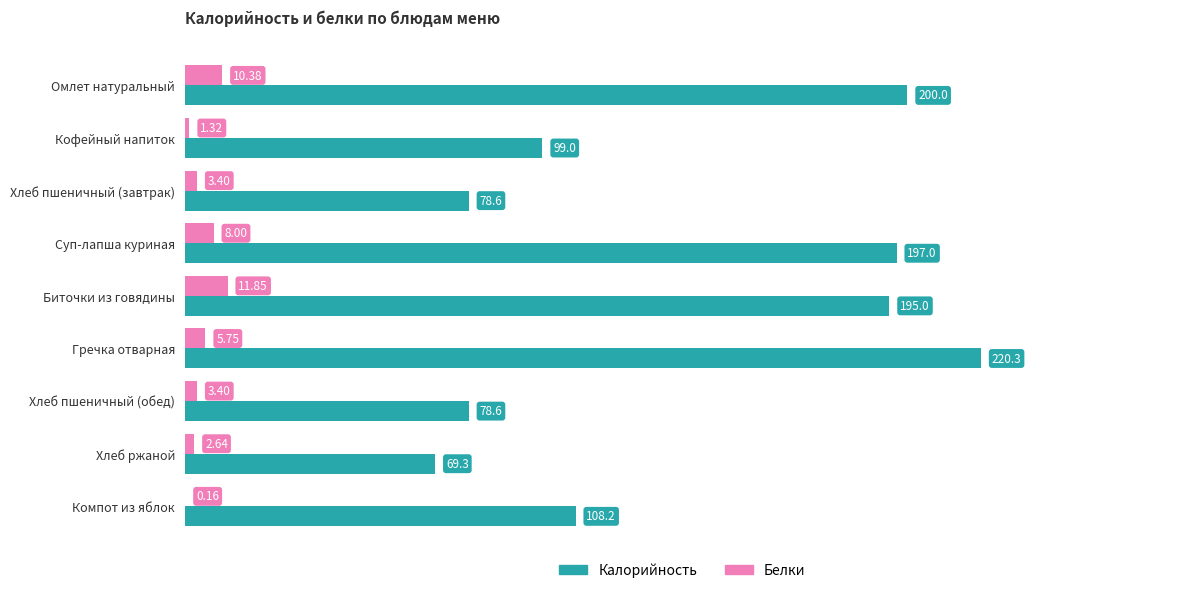

How many categories are shown in the chart?

9